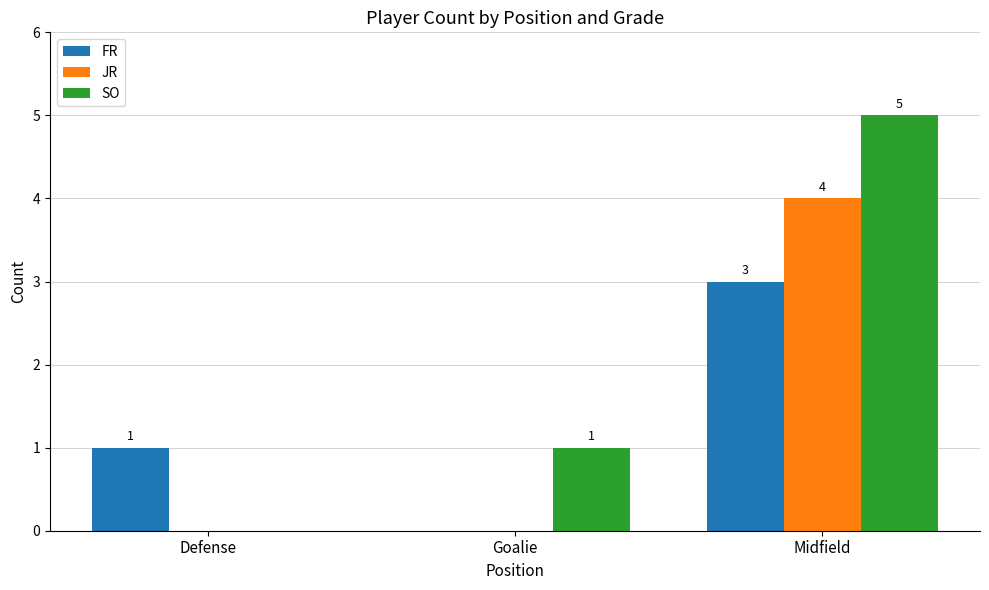

Which series changed the most between Defense and Midfield?

SO